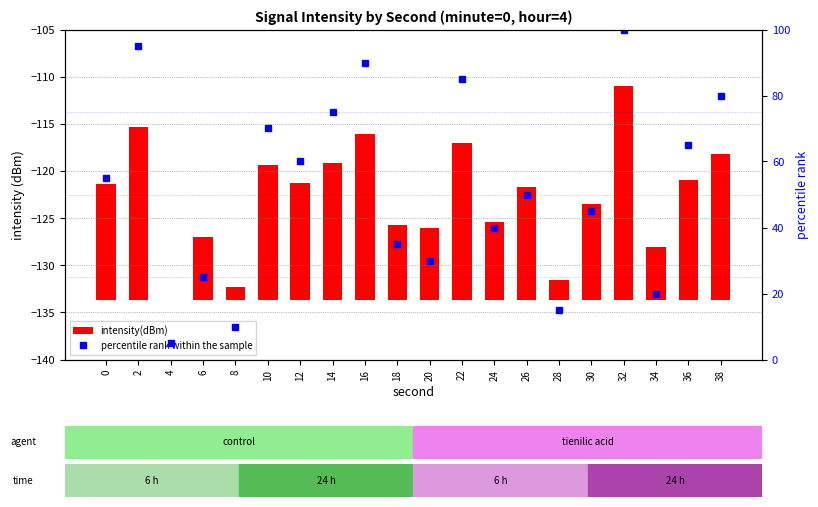

At which category is the sum across all series the highest?

32